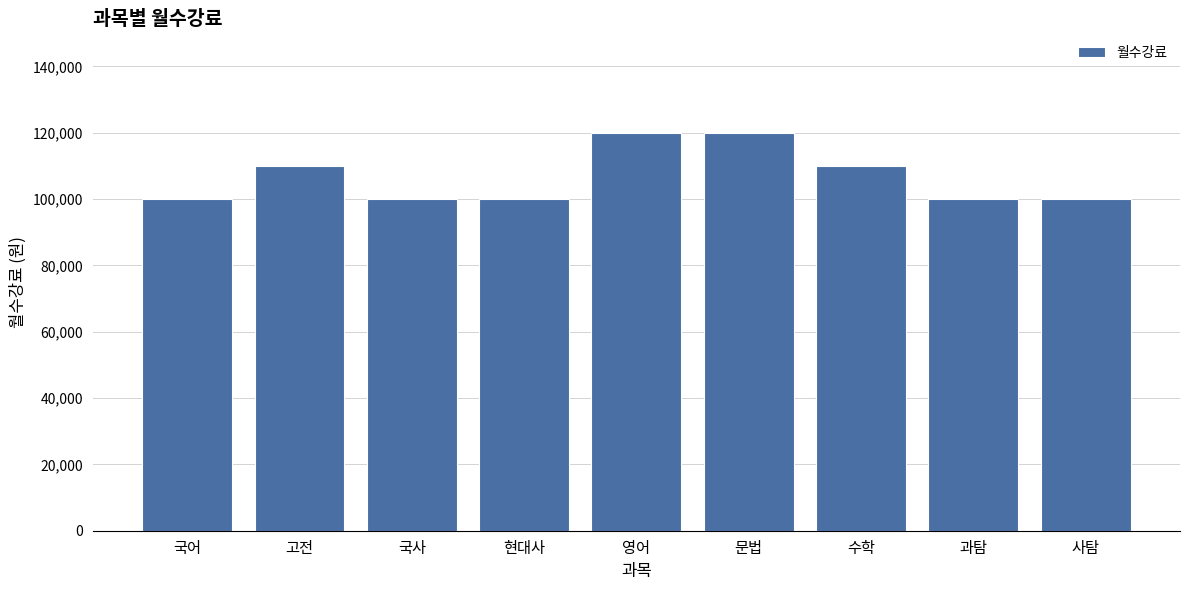

What value does the data have at 국사, to the nearest 50?

100000